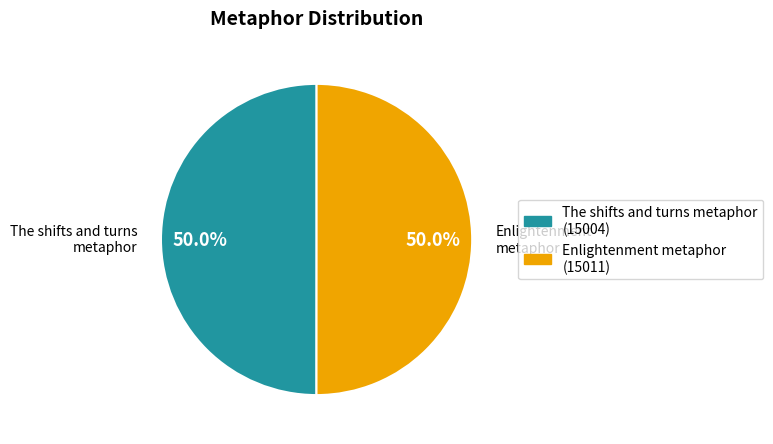

To the nearest percent, what portion does Enlightenment metaphor represent?

50%